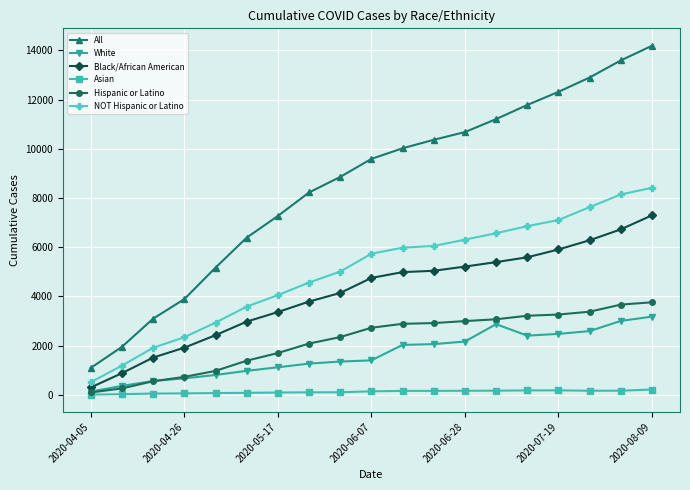

True or false: Asian and All intersect in this chart.

False